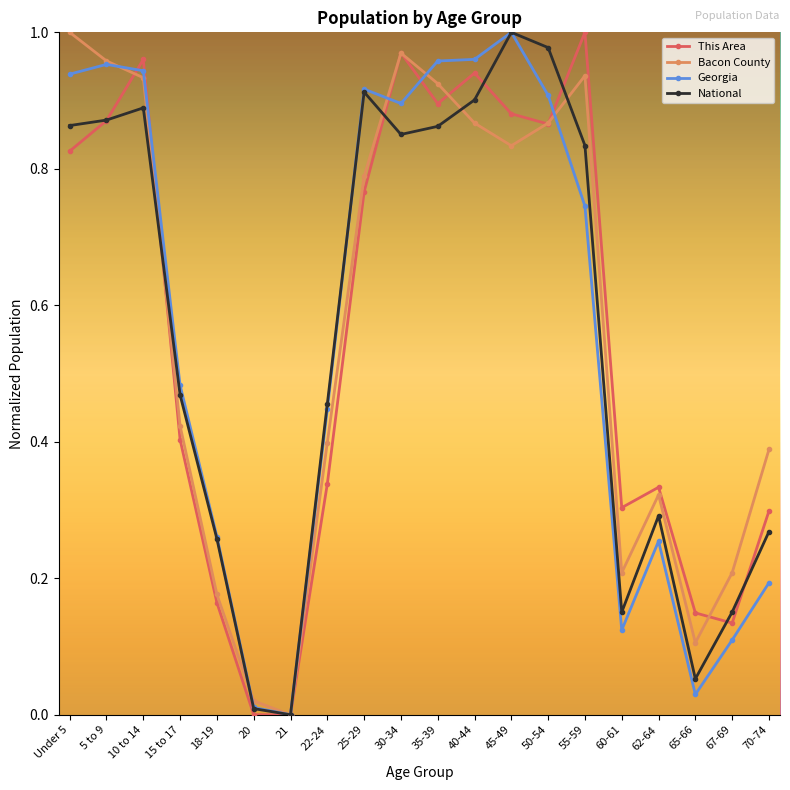

What is the label of the 9th point from the right?

40-44